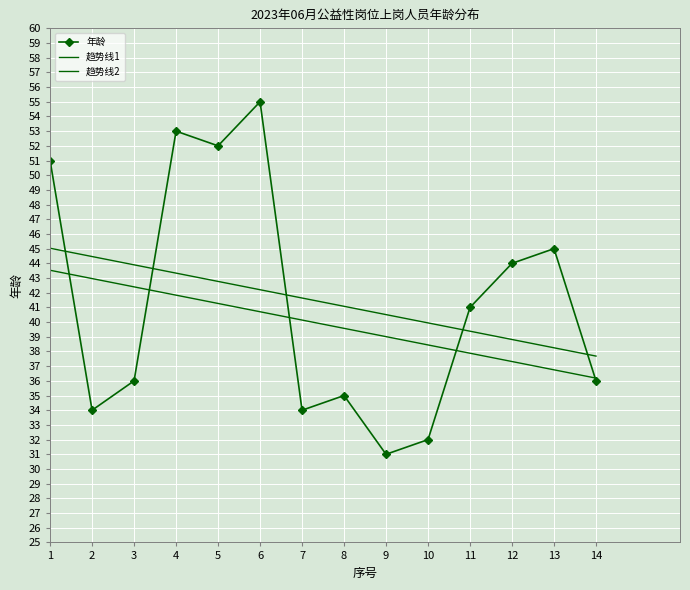

Which label corresponds to the smallest value in the chart?

9